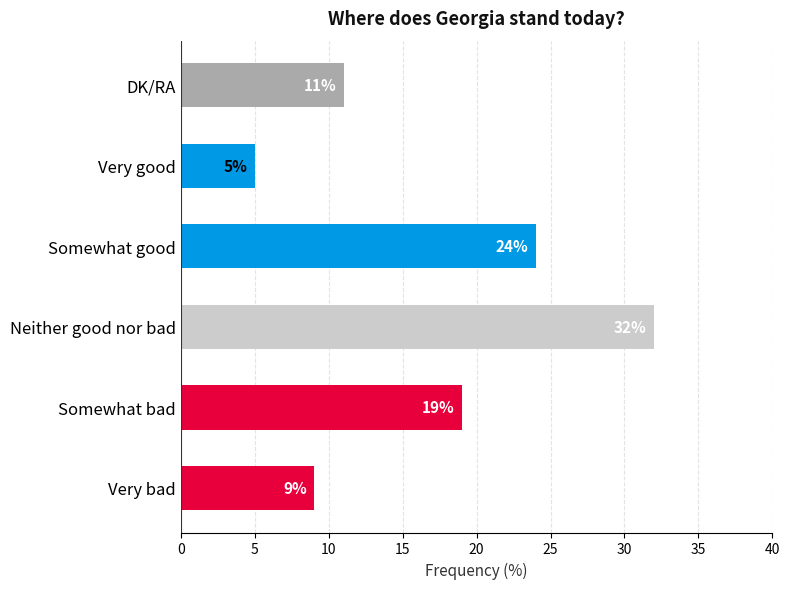

Between Neither good nor bad and DK/RA, which is larger?

Neither good nor bad